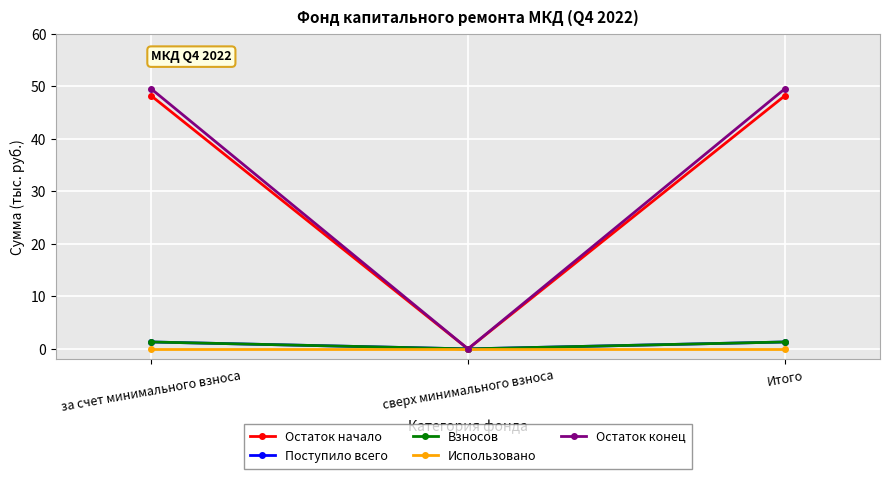

What is the difference between the highest and lowest values at Итого?

49.5